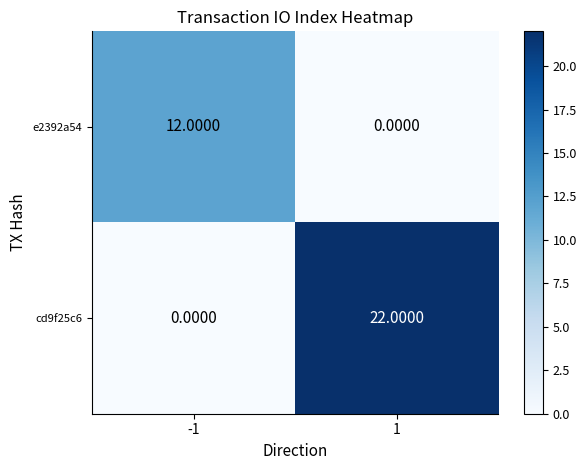

What is the difference between the highest and lowest values at 1?

22